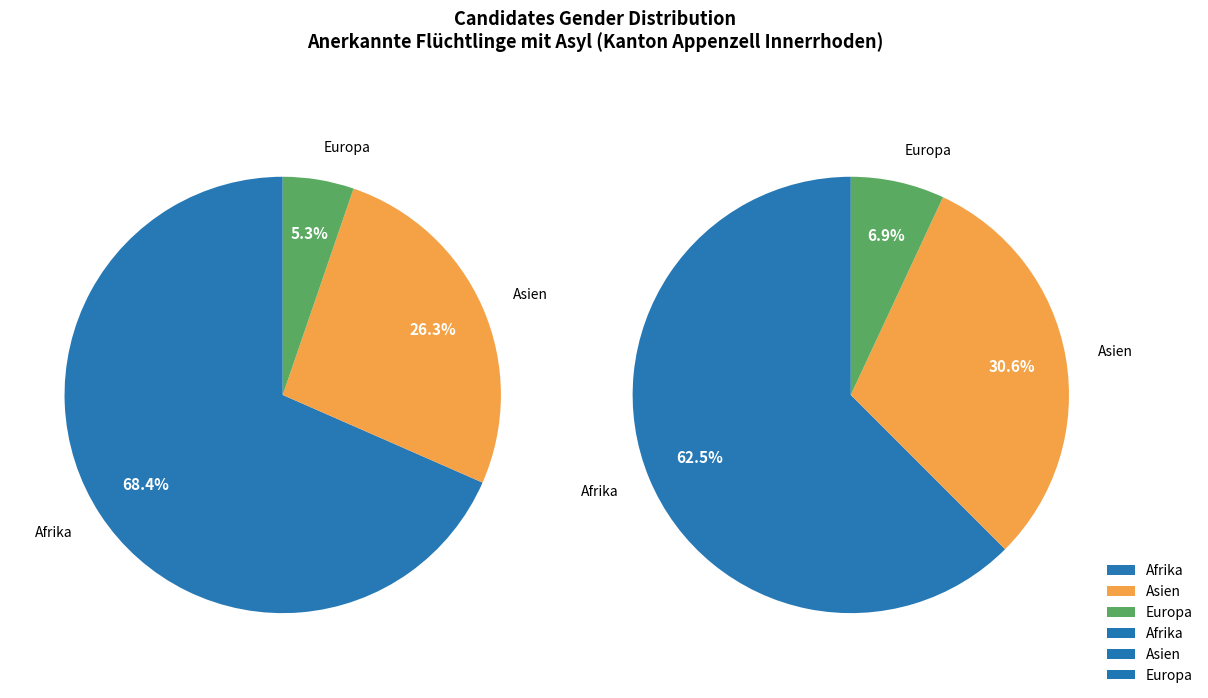

Count the number of slices in the pie.

3